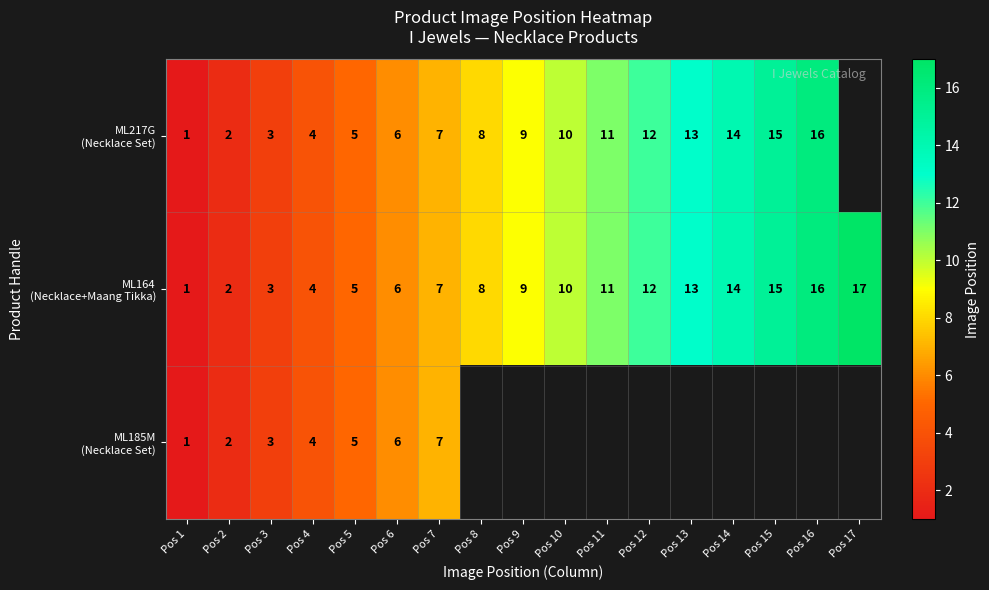

At which label is ML164 (Necklace+Maang Tikka) closest to 9?

Pos 9